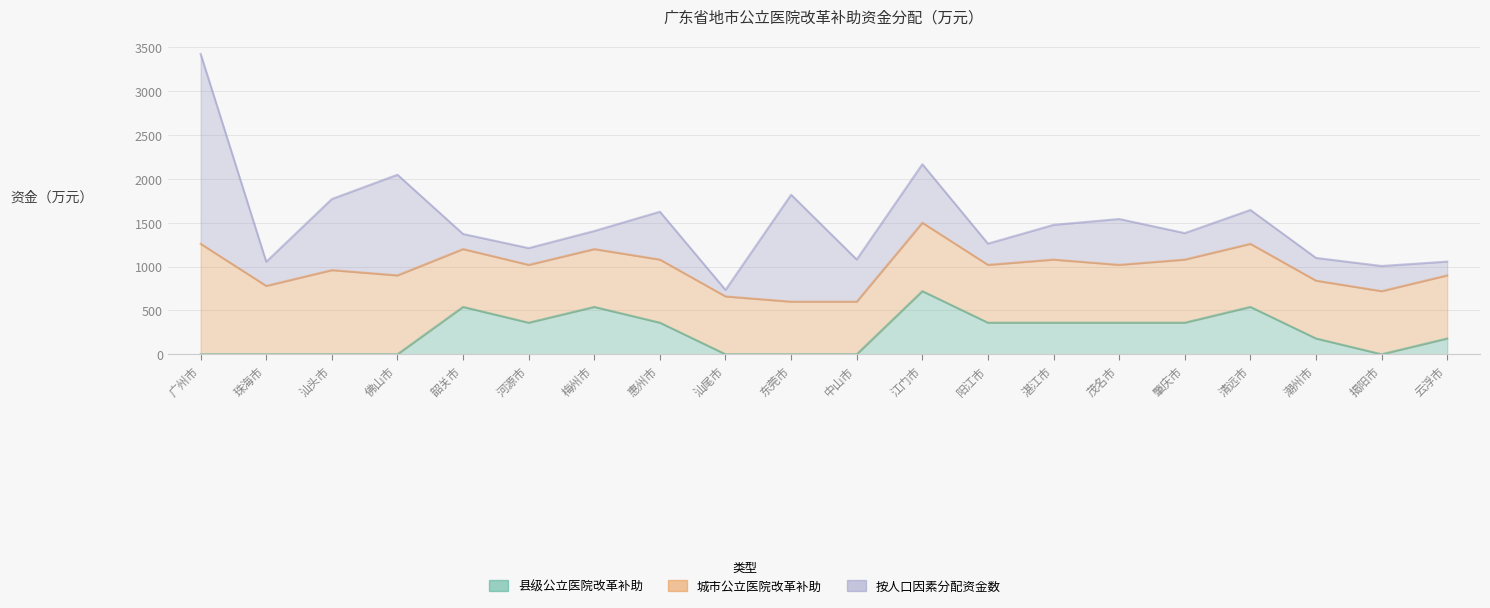

What is the approximate value of 城市公立医院改革补助 at 江门市, to the nearest 10?

780